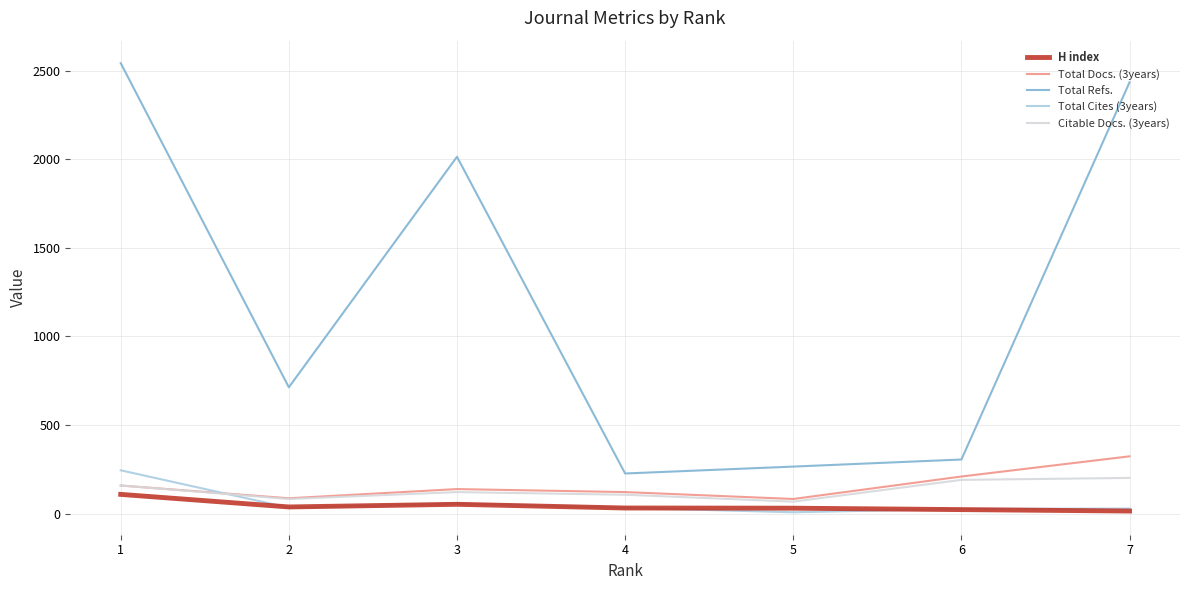

Where does the Total Refs. series first go above 713?

1